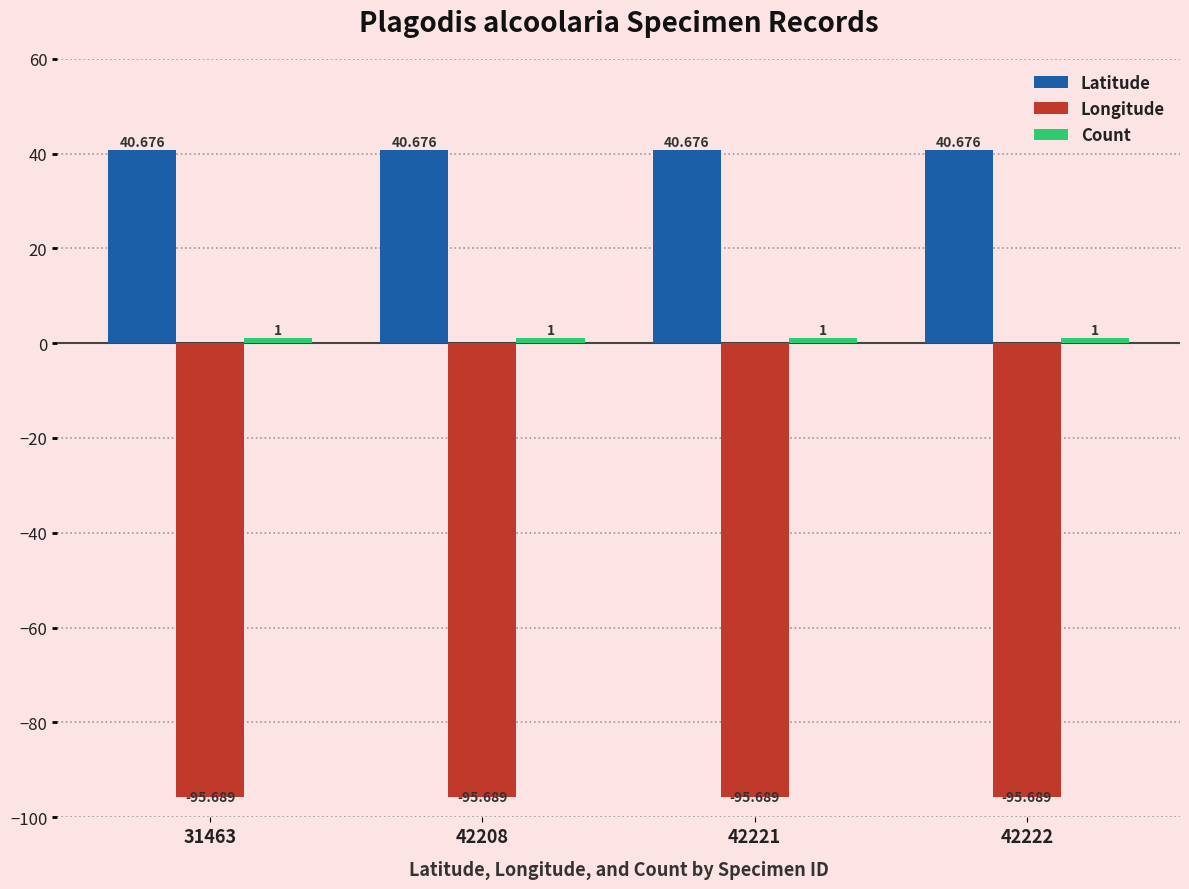

Reading right to left, transcribe all the data shown in this chart.

Latitude: 40.7	40.7	40.7	40.7
Longitude: -95.7	-95.7	-95.7	-95.7
Count: 1.0	1.0	1.0	1.0